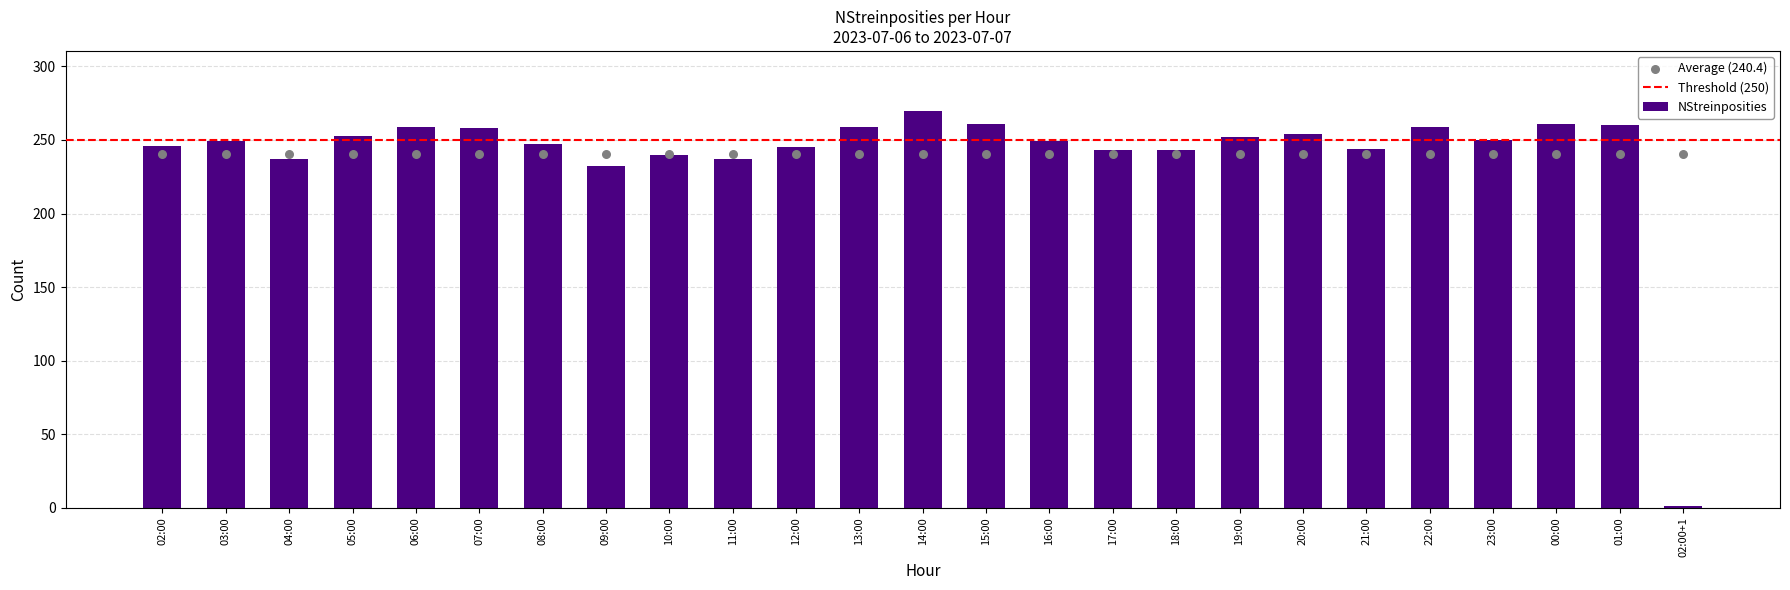

What is the change in value from 02:00 to 20:00?

+8